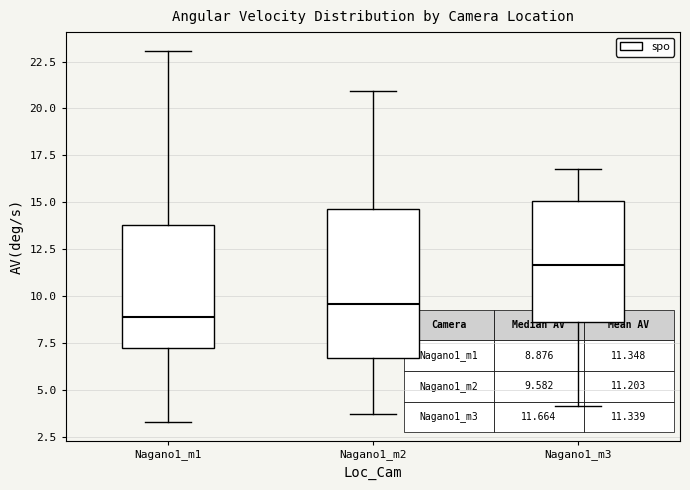

Which box has the highest median line?

Nagano1_m3